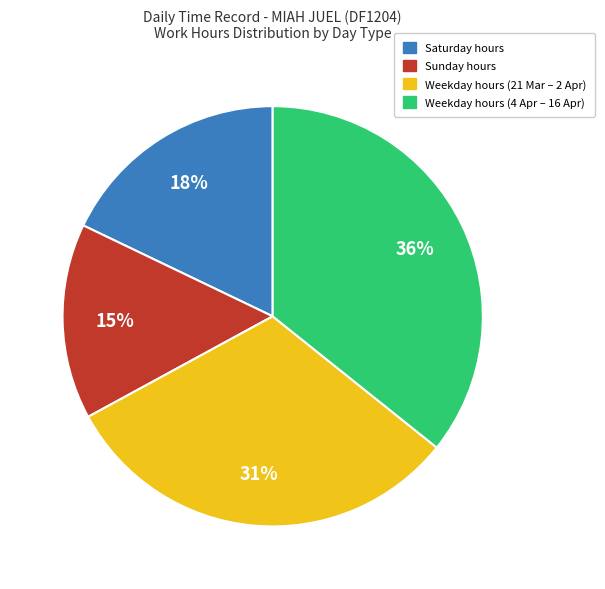

To the nearest percent, what is the difference between the largest and smallest slice percentages?

21%